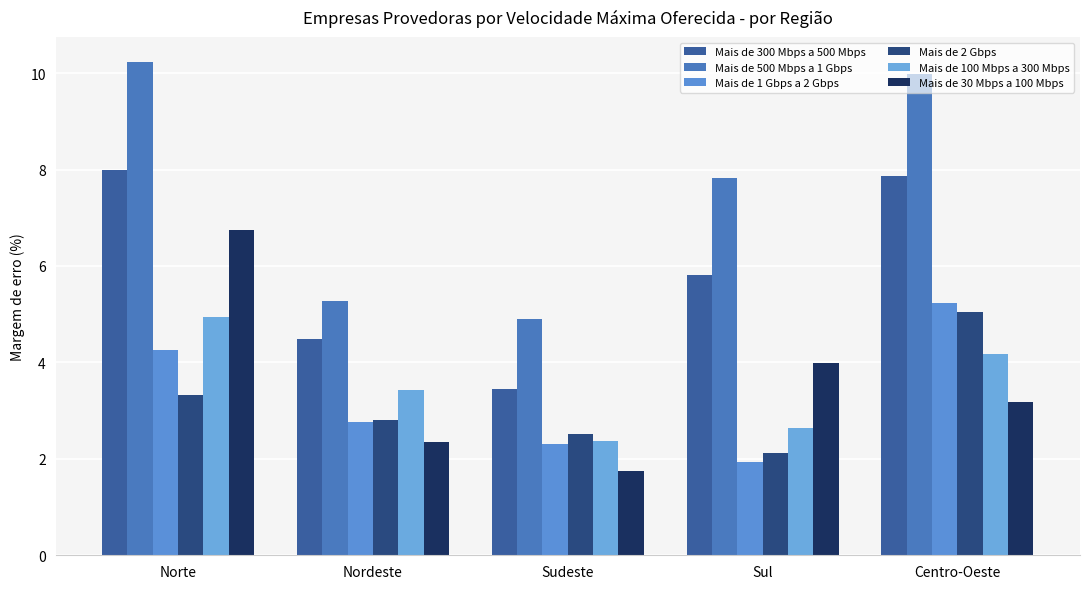

What are all the series names shown in the legend?

Mais de 300 Mbps a 500 Mbps, Mais de 500 Mbps a 1 Gbps, Mais de 1 Gbps a 2 Gbps, Mais de 2 Gbps, Mais de 100 Mbps a 300 Mbps, Mais de 30 Mbps a 100 Mbps